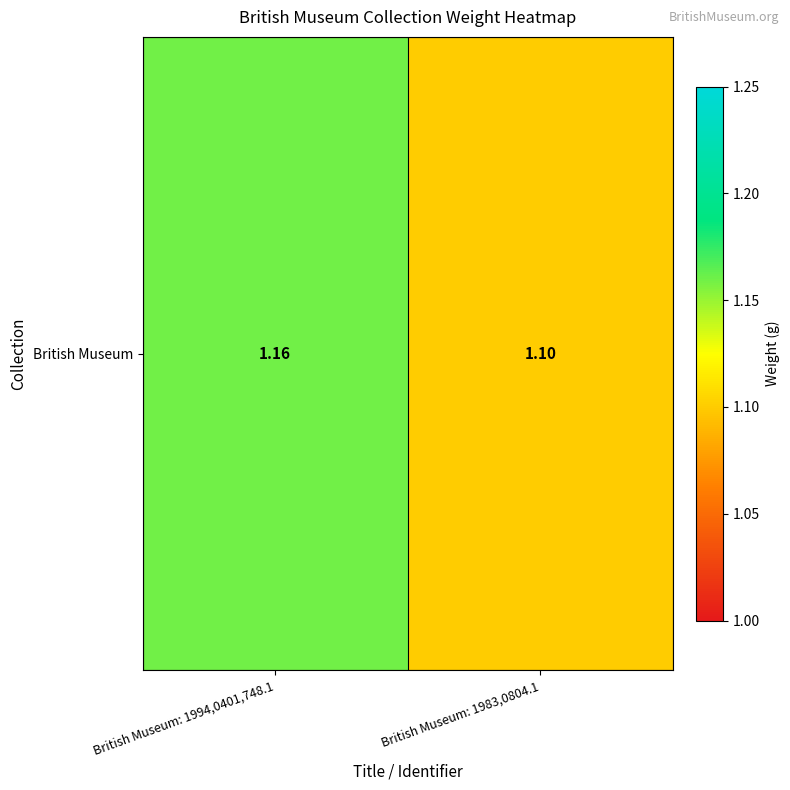

The chart shows a value of 2.0 at British Museum: 1994,0401,748.1. True or false?

False